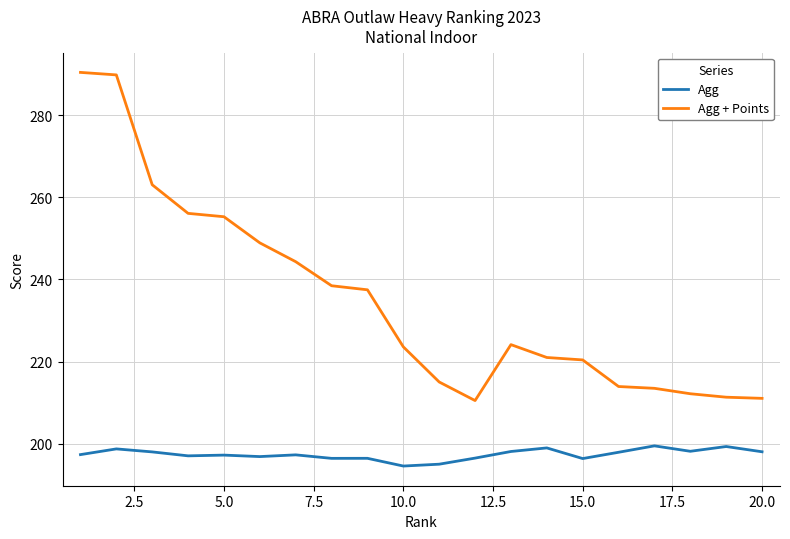

True or false: Agg + Points and Agg intersect in this chart.

False